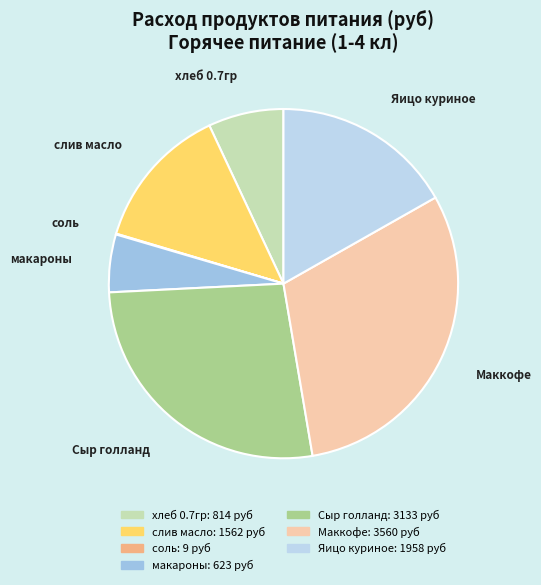

Between Маккофе and Сыр голланд, which is larger?

Маккофе